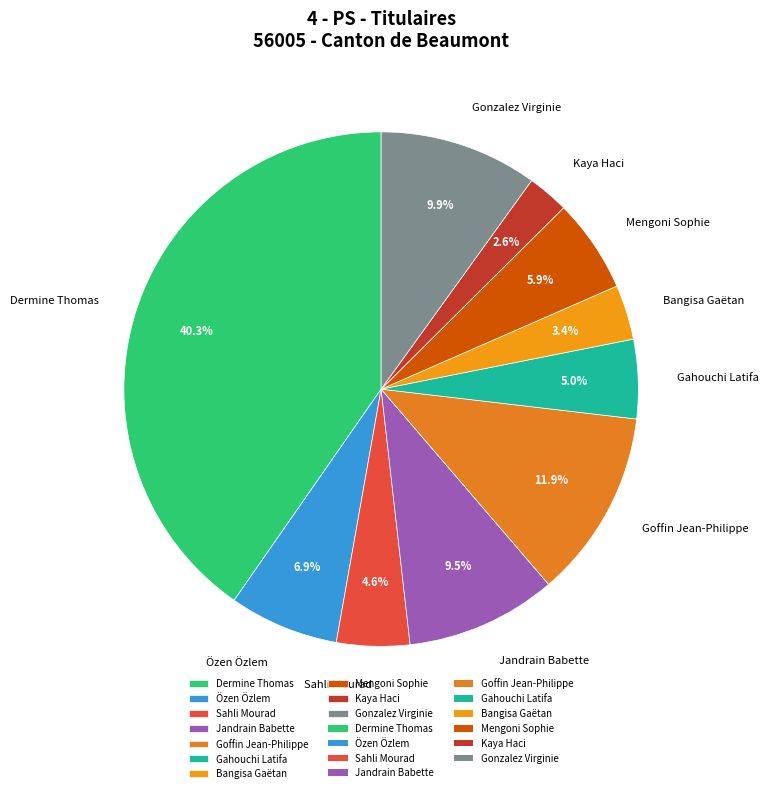

Between Gahouchi Latifa and Kaya Haci, which is larger?

Gahouchi Latifa